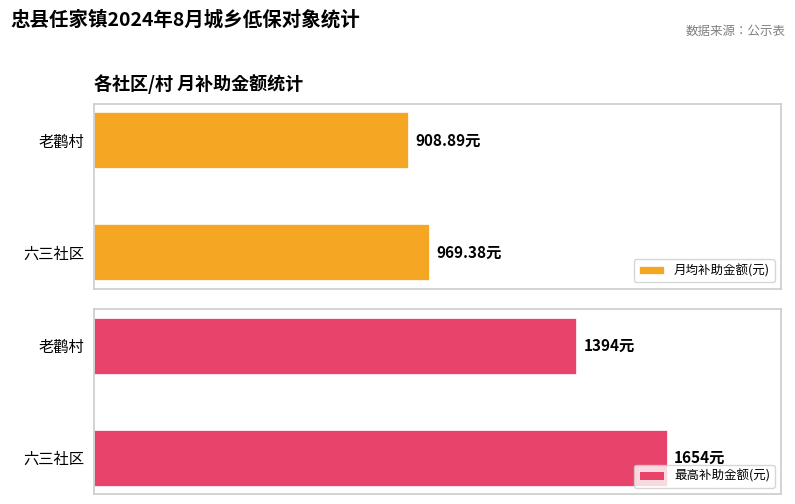

Read the 最高补助金额(元) value at 0.

1654.0